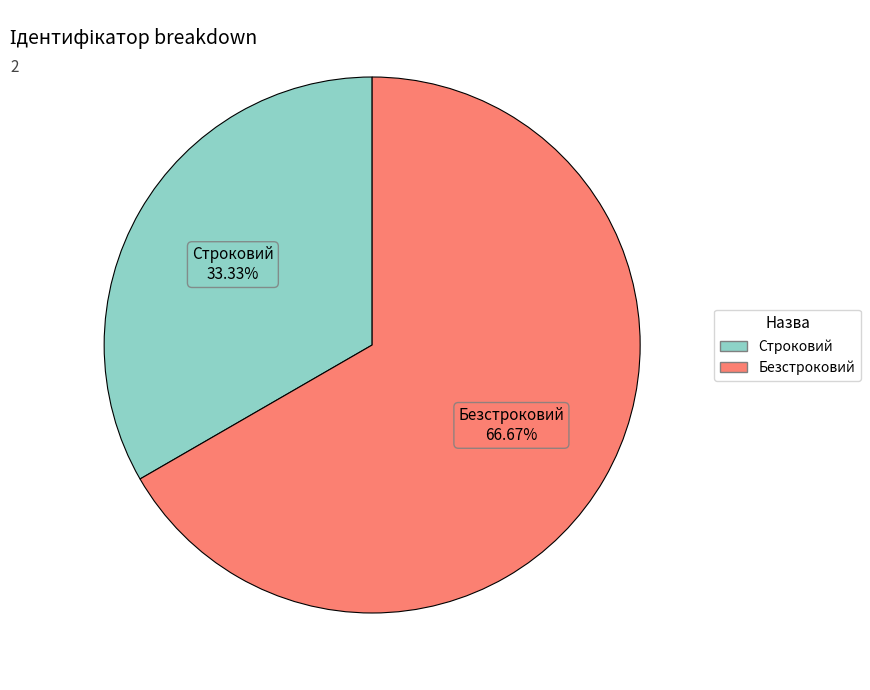

What percentage is the Безстроковий slice, to the nearest percent?

67%